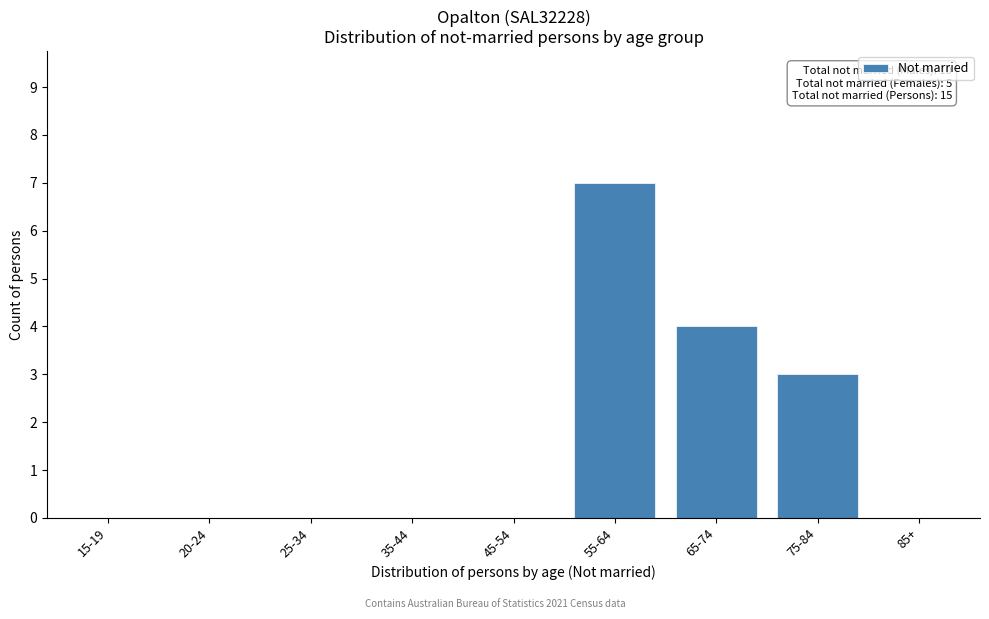

Reading left to right, transcribe all the data shown in this chart.

15-19=0	20-24=0	25-34=0	35-44=0	45-54=0	55-64=7	65-74=4	75-84=3	85+=0